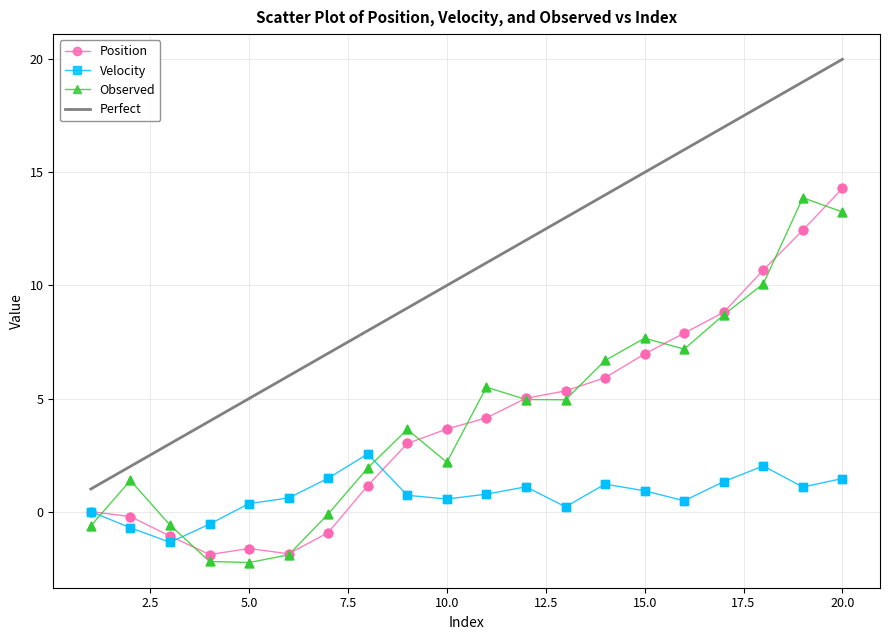

Which series has the widest spread of values?

Perfect